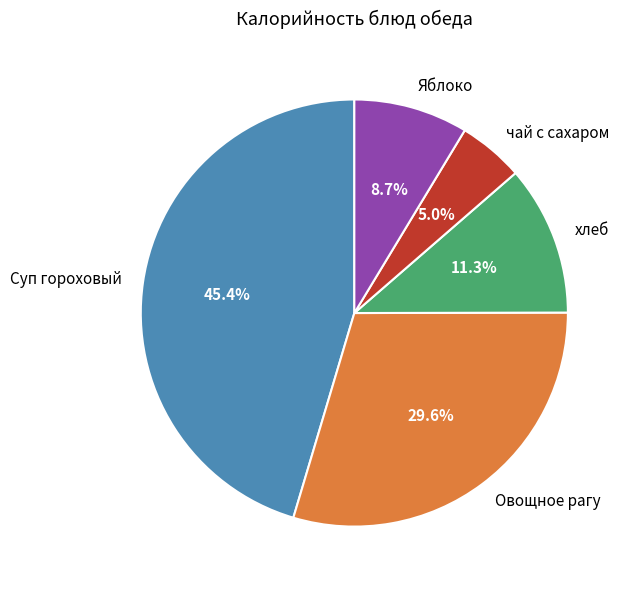

Does Яблоко represent more than half of the total?

No